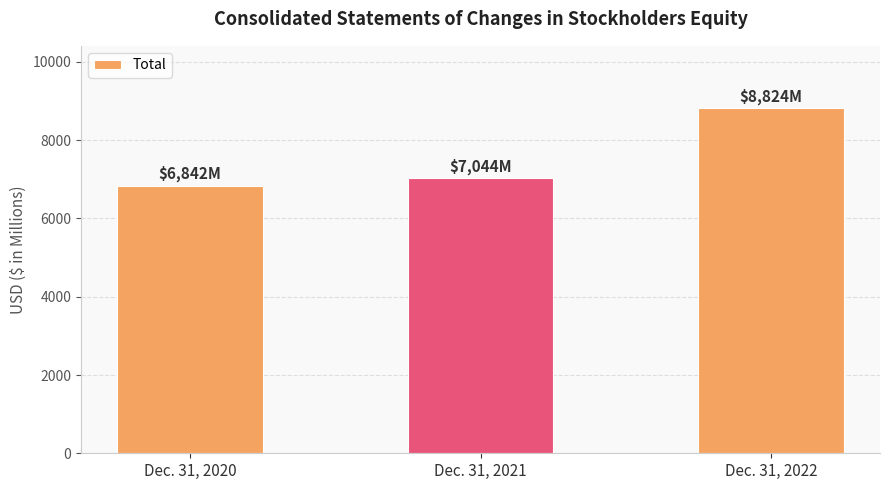

What is the sum of the values at Dec. 31, 2020 and Dec. 31, 2022?

15666